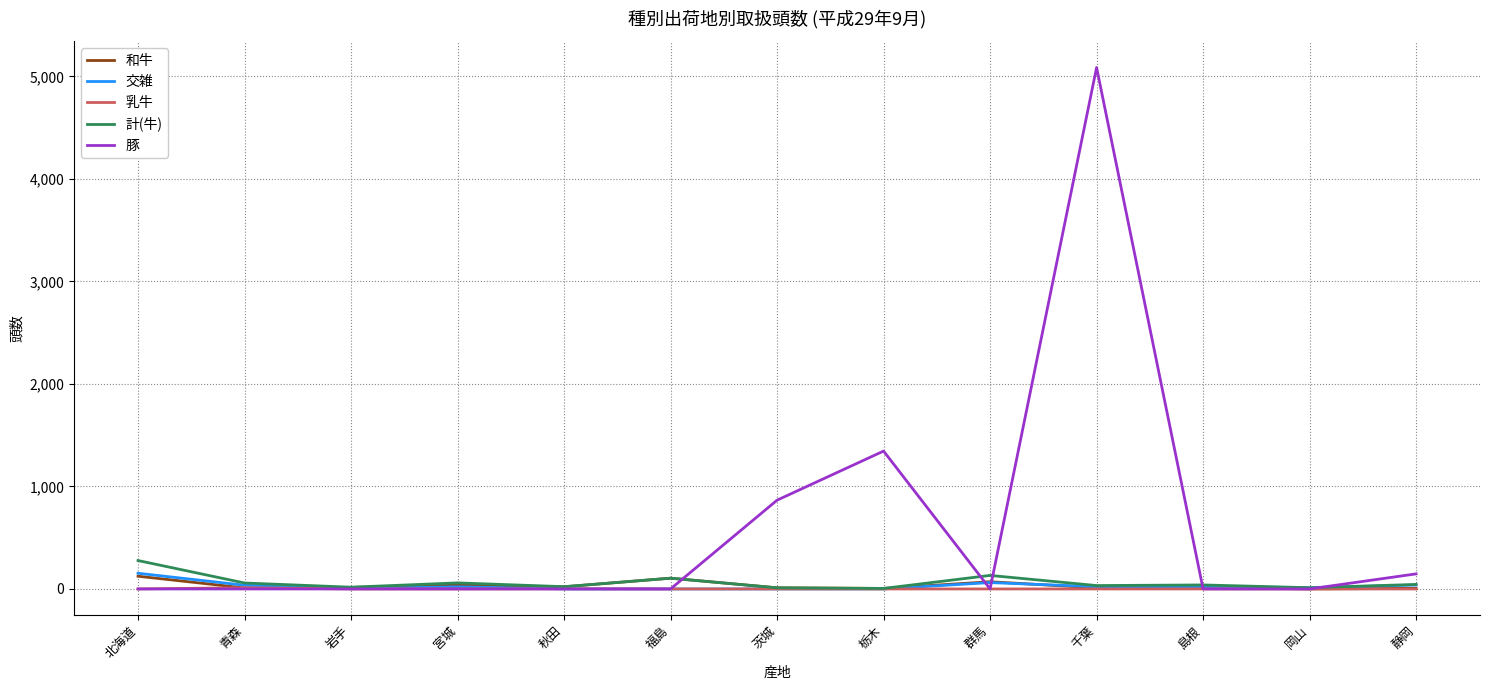

At which label is 豚 closest to 2543?

栃木